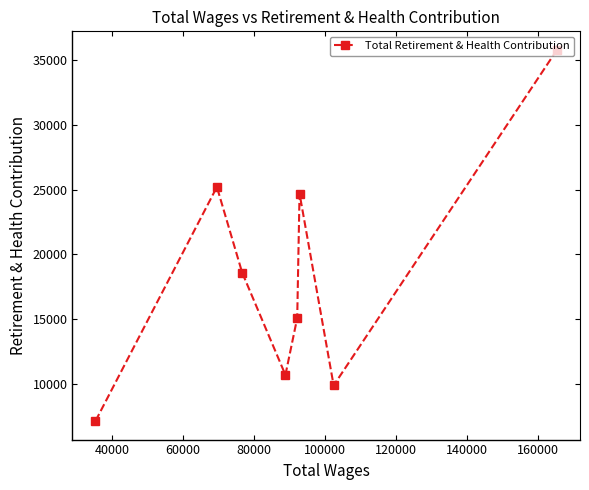

What is the smallest value displayed?

7134